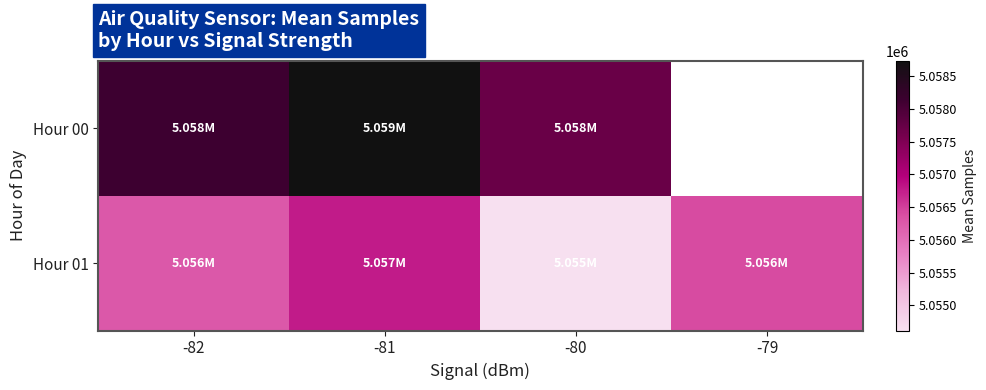

Is the value of Hour 01 at -80 greater than the value of Hour 00 at -82?

No